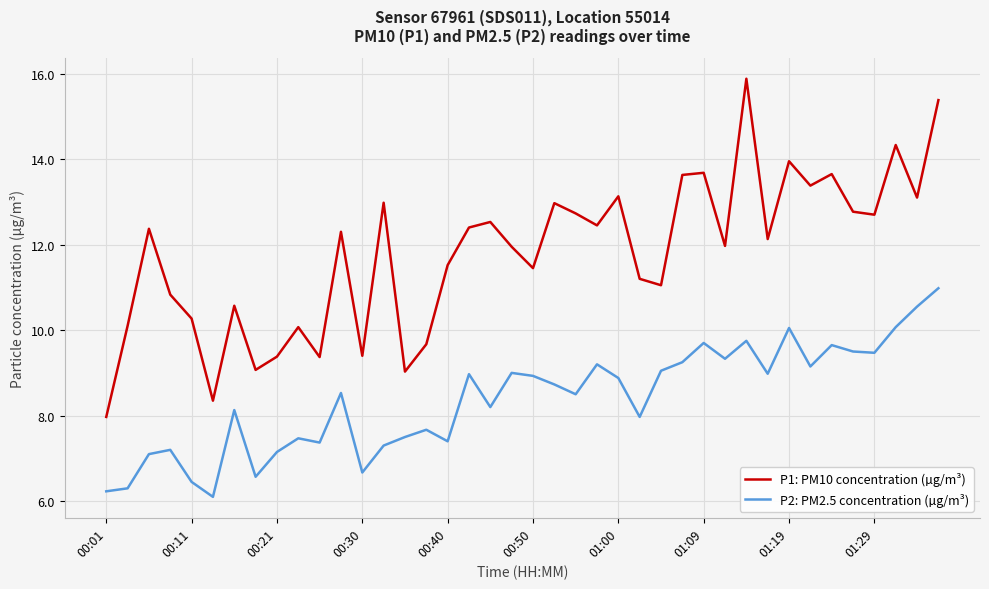

At how many categories does at least one series exceed 14?

3